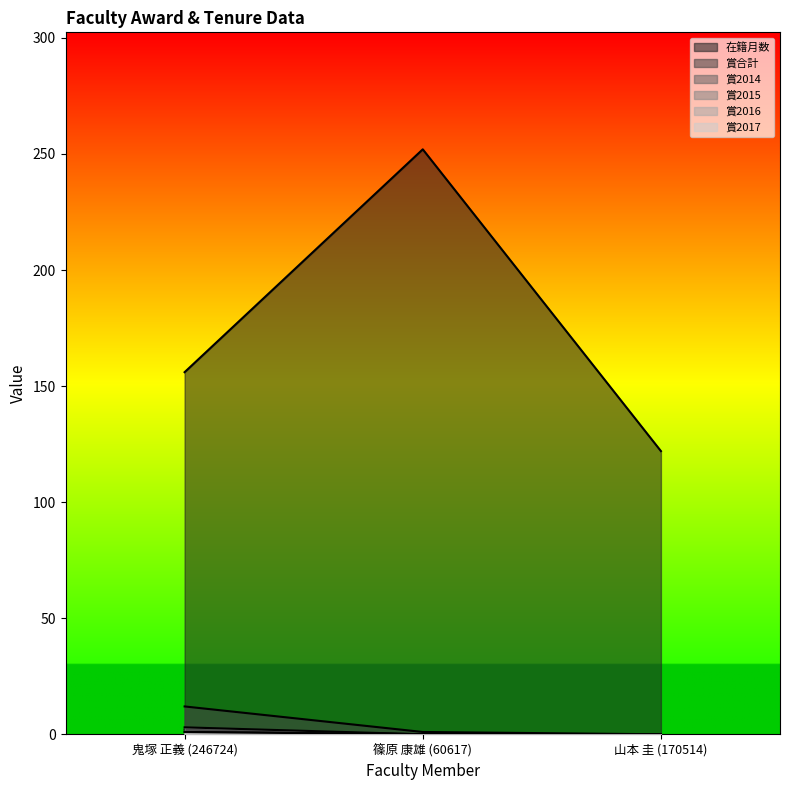

What is the difference between the maximum and minimum values in the 賞2014 series?

2